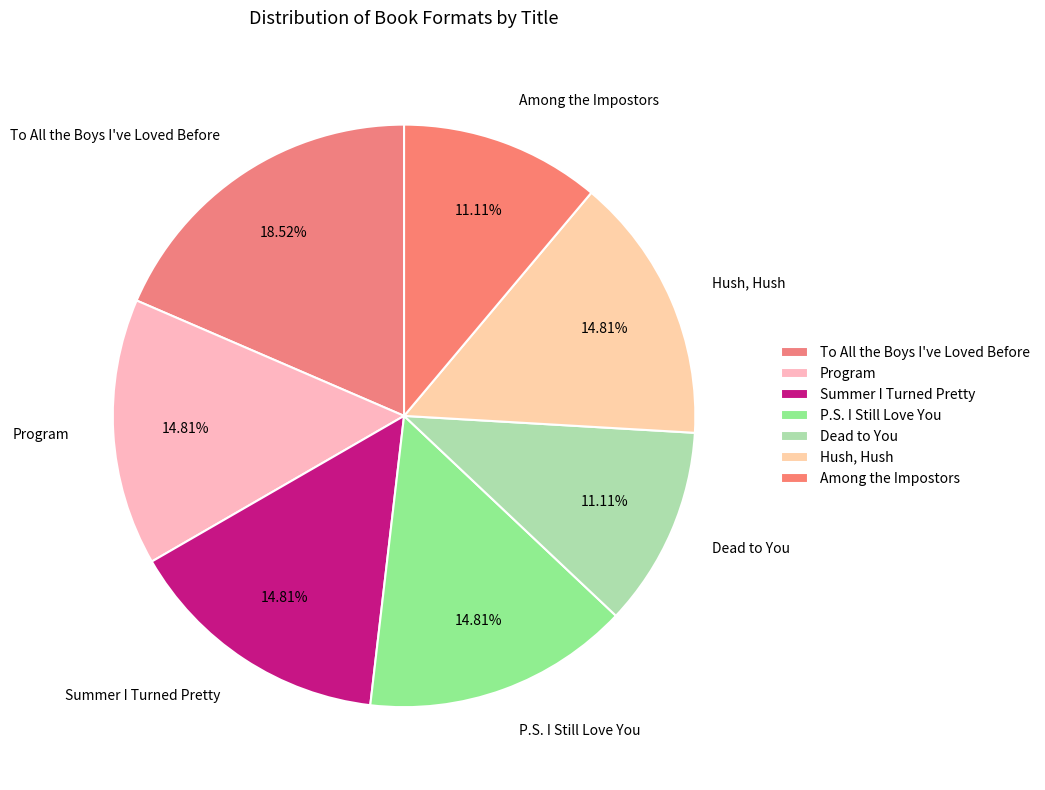

How many segments does this pie chart have?

7